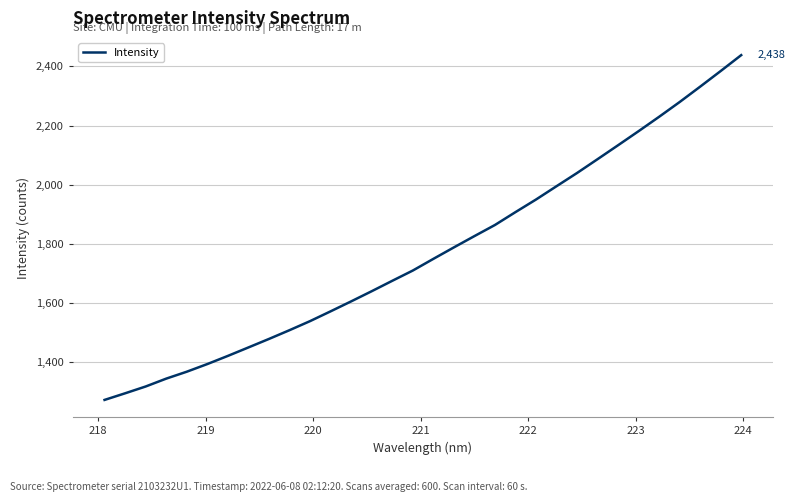

What is the minimum value shown in the chart?

1273.5